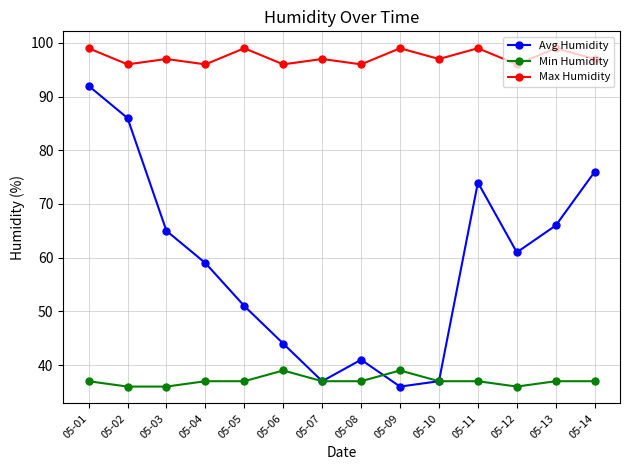

Does the chart display data point markers on the line(s)?

Yes